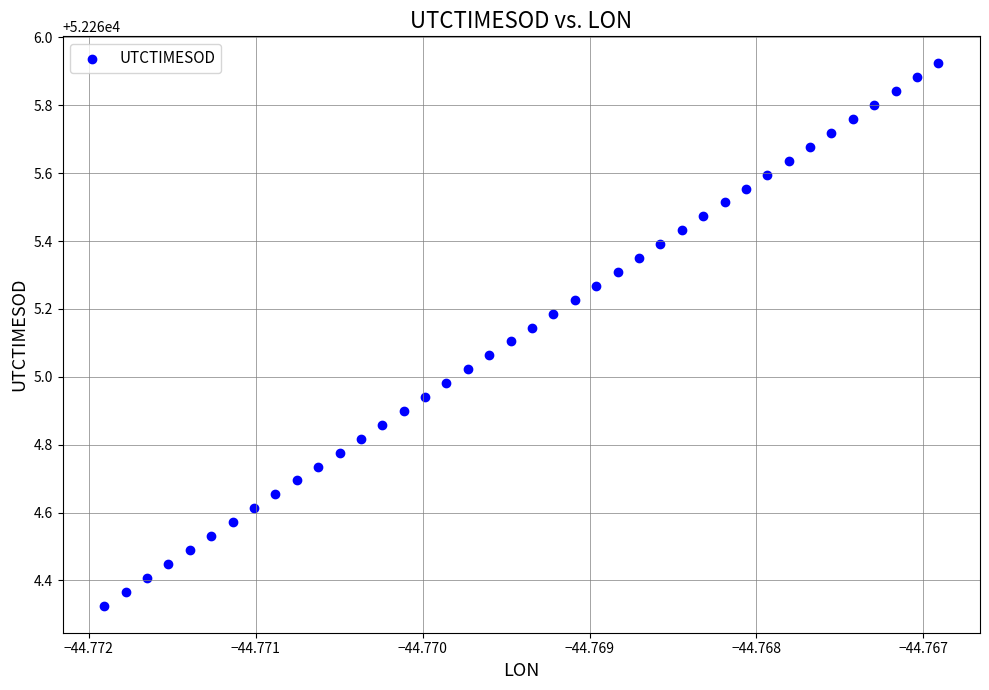

What is the range of Y values (max minus min)?

1.6